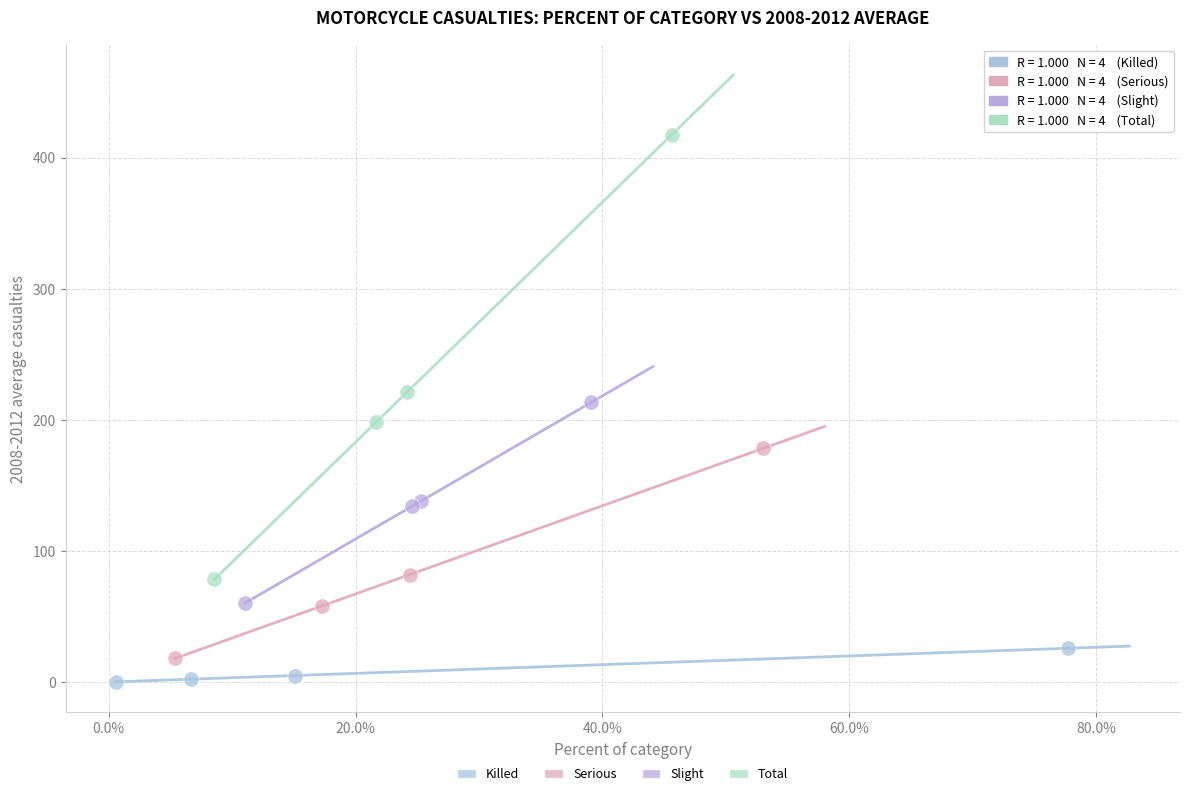

Which series has the largest Y range (max minus min)?

Total